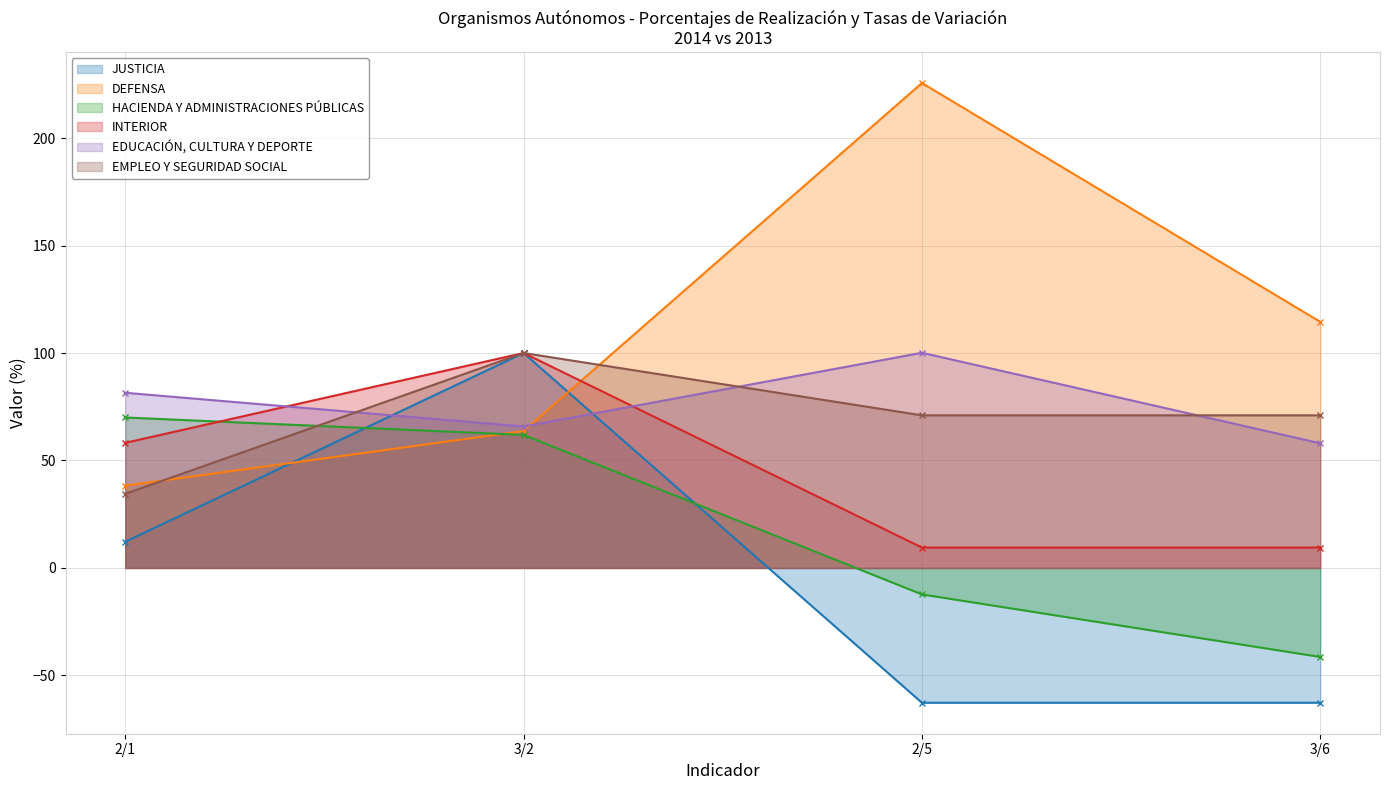

What is the difference between the second highest and minimum values in the EMPLEO Y SEGURIDAD SOCIAL series?

36.5